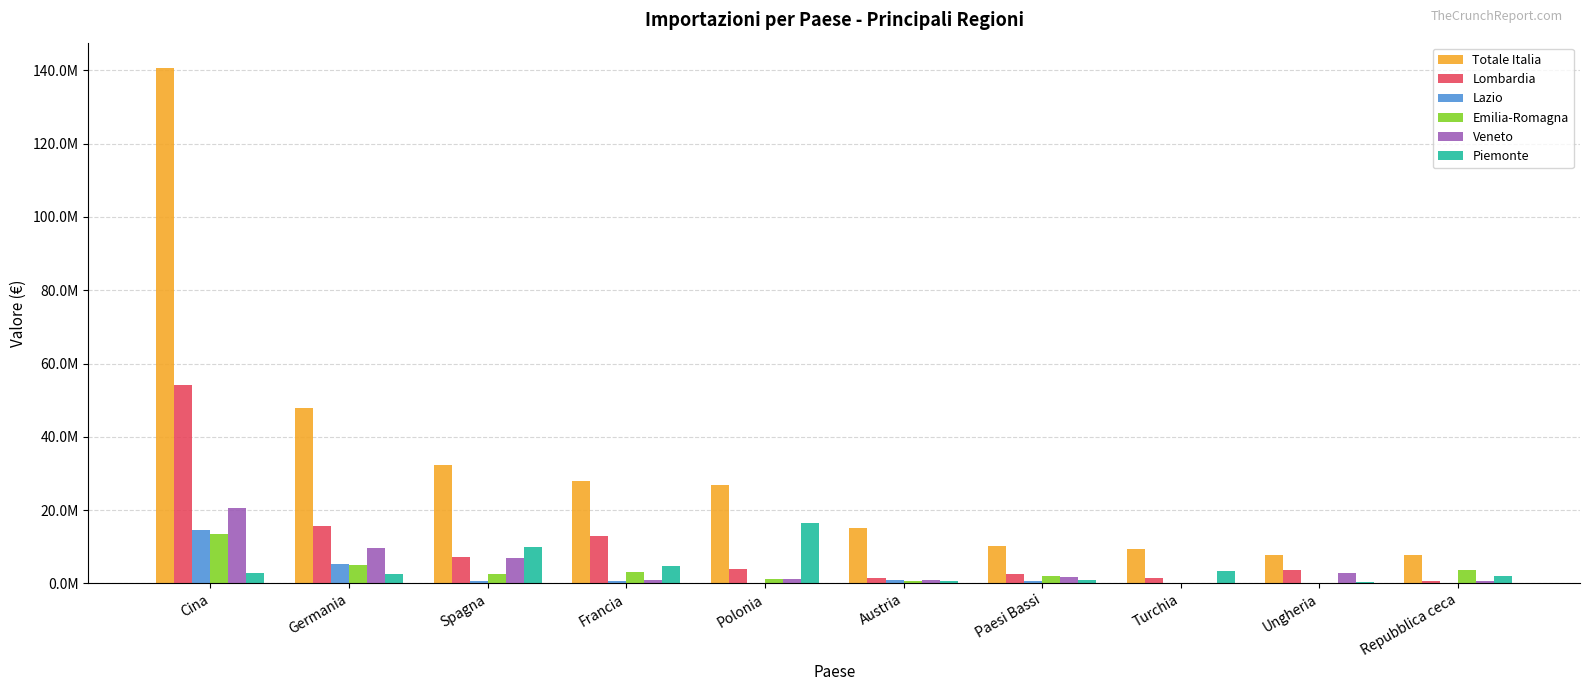

Which series has the largest total across all categories?

Totale Italia